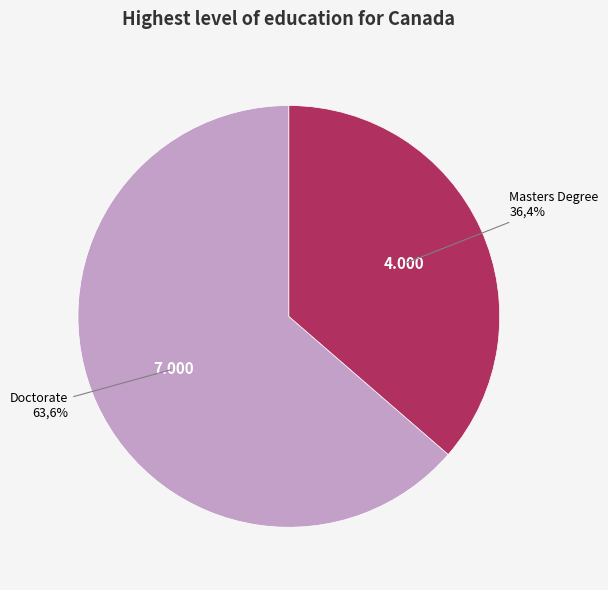

Which slice is the largest?

Doctorate